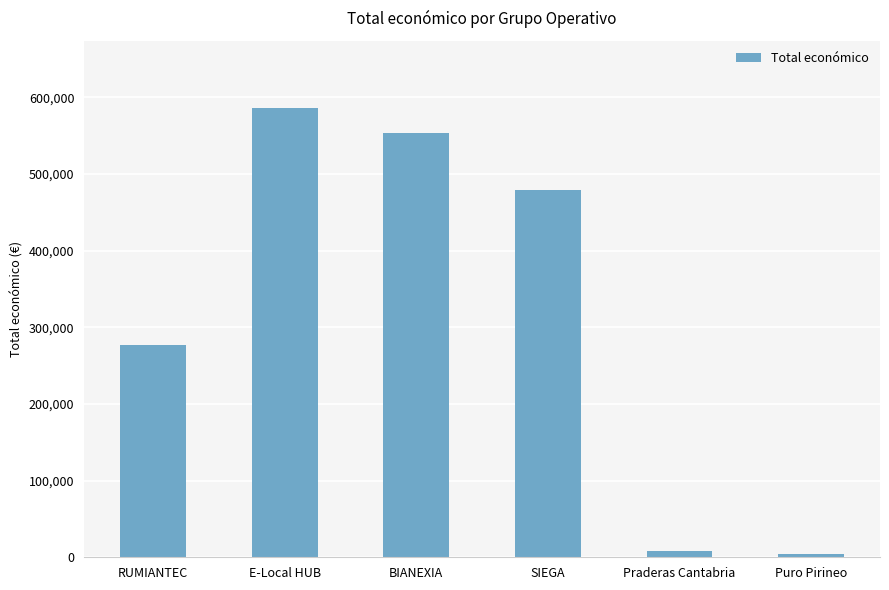

What is the difference between the second highest and minimum values?

548876